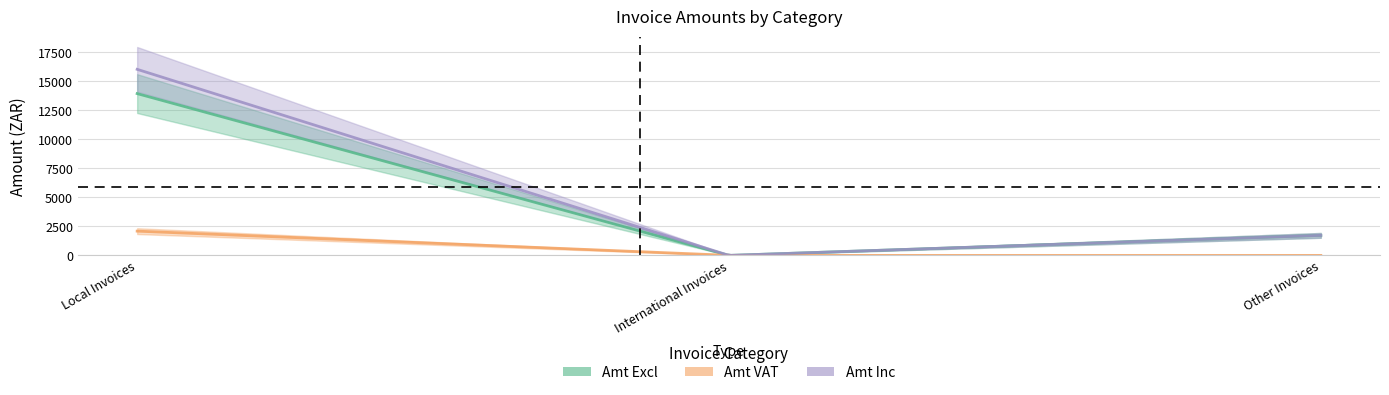

Which series has the largest total across all categories?

Amt Inc